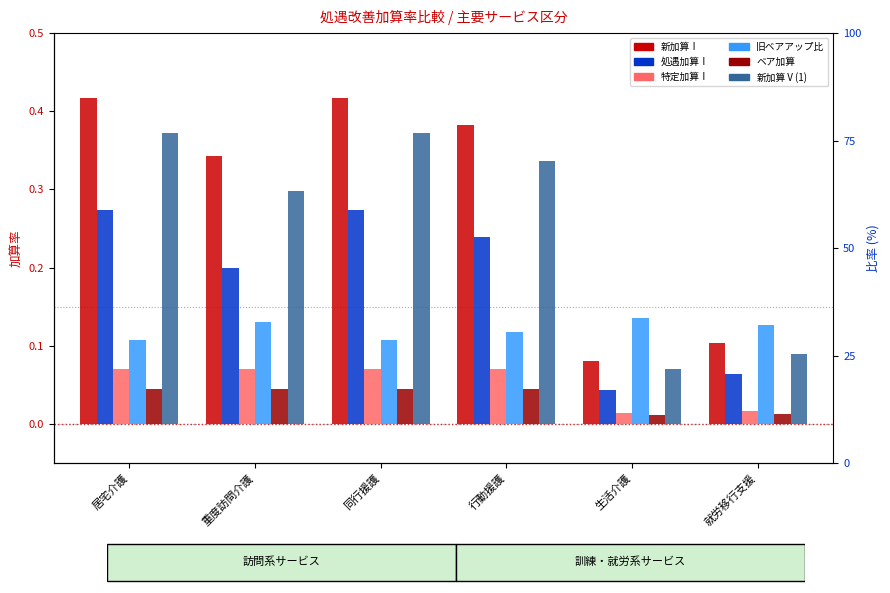

How many data points does each series have?

6